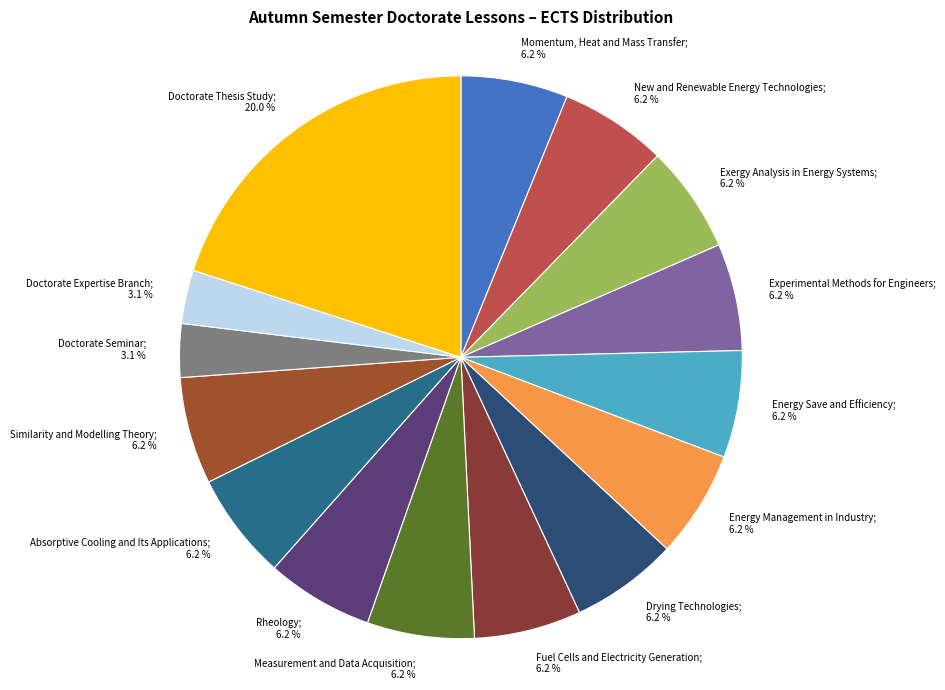

Count the number of slices in the pie.

15